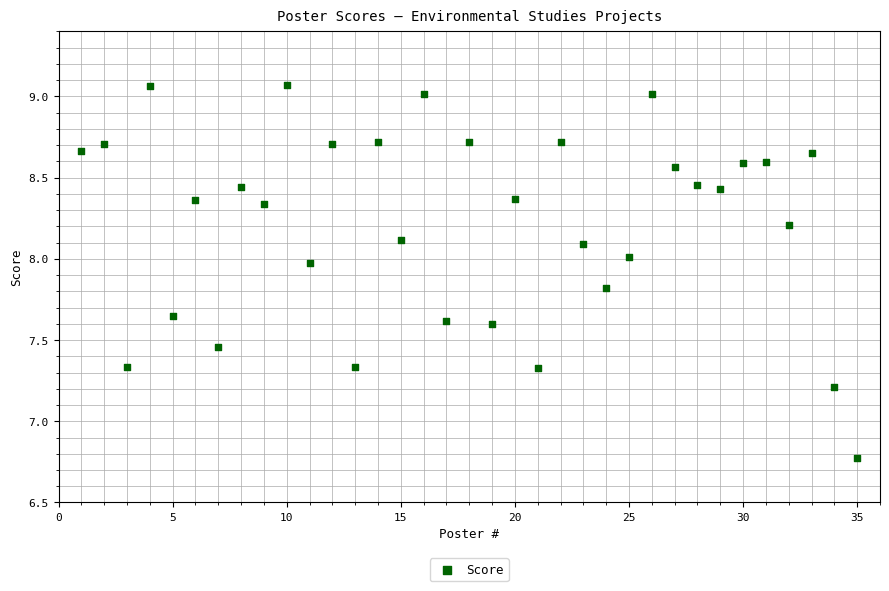

What is the range of Y values (max minus min)?

2.3